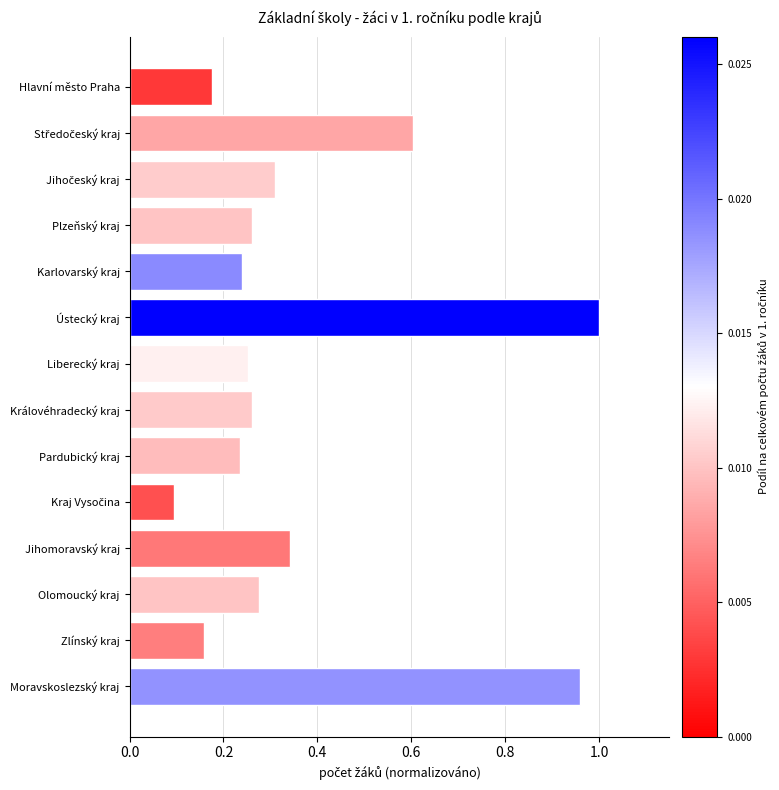

At which category does the chart reach its peak across all series?

Ústecký kraj